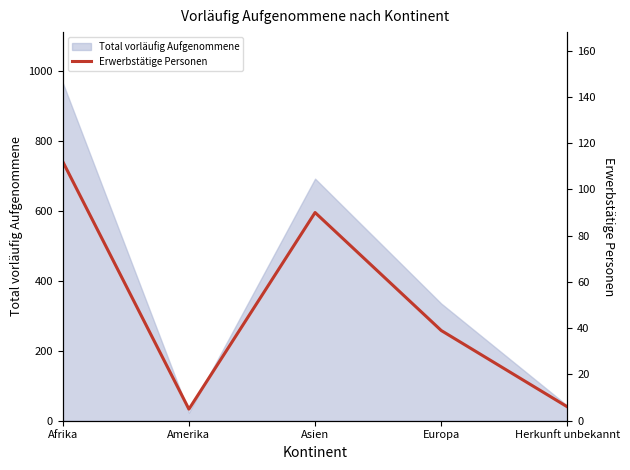

Where is Total vorläufig Aufgenommene nearest to the value 494?

Europa